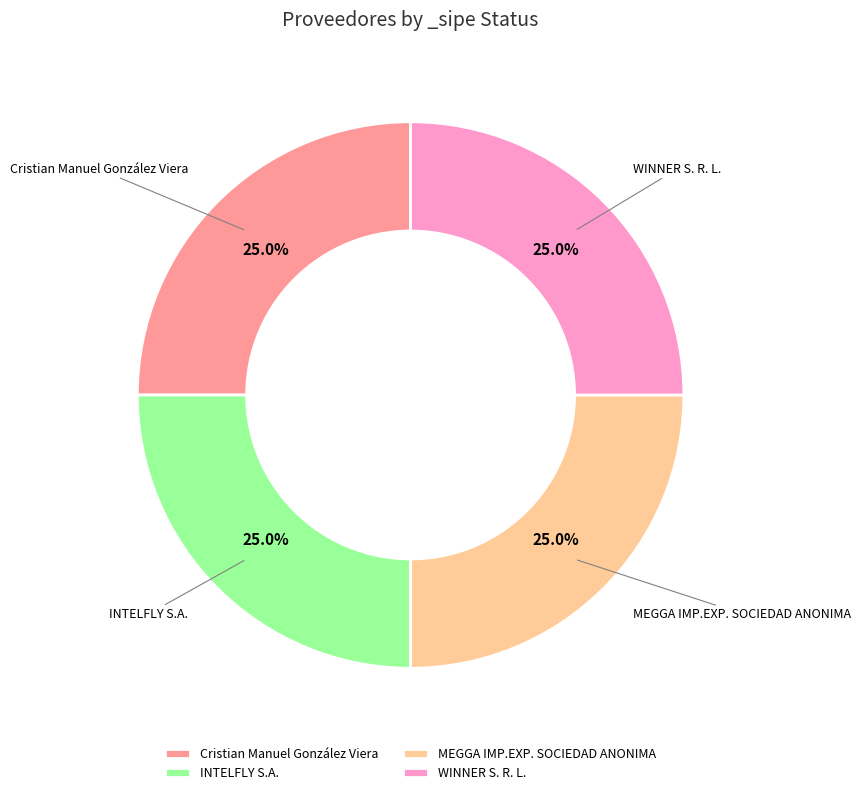

To the nearest percent, what is the difference between the largest and smallest slice percentages?

0%